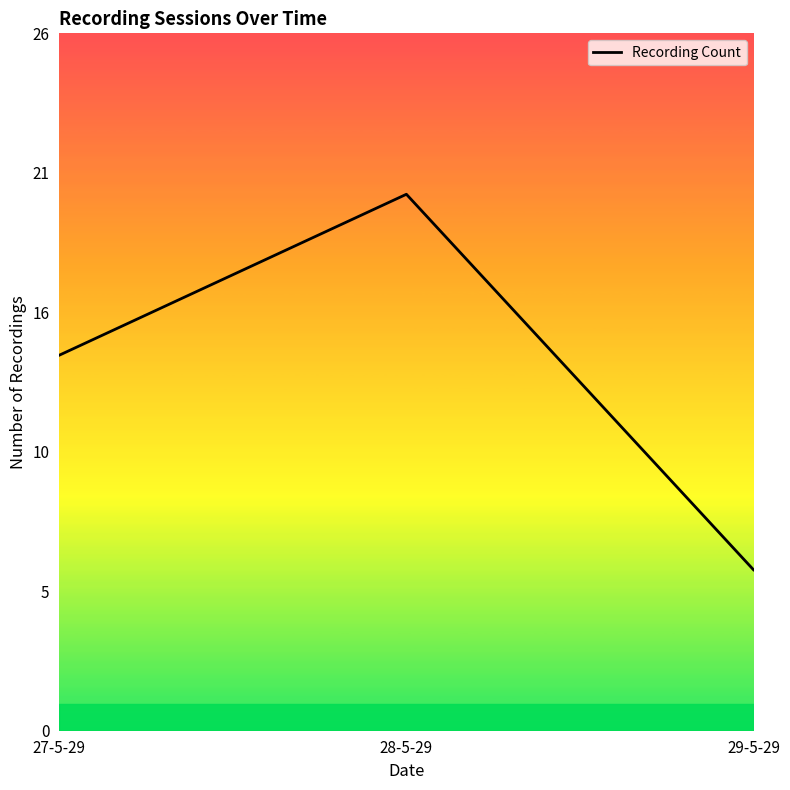

Does the chart have visible grid lines?

No